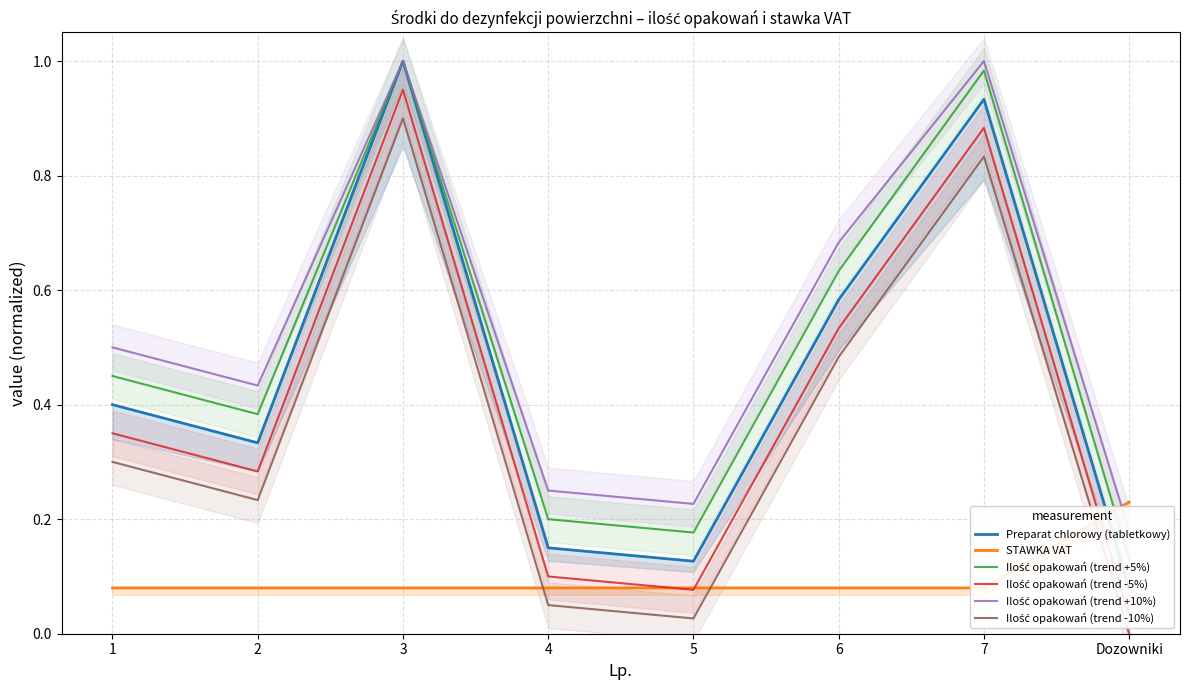

Which series has the largest total across all categories?

Ilość opakowań (trend +10%)